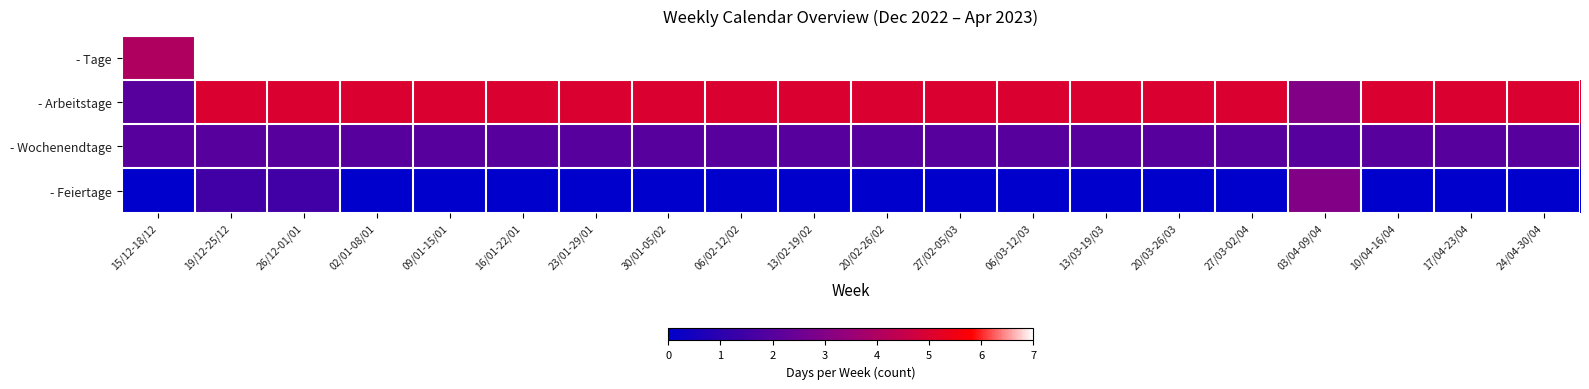

Count the number of categories in the chart.

20